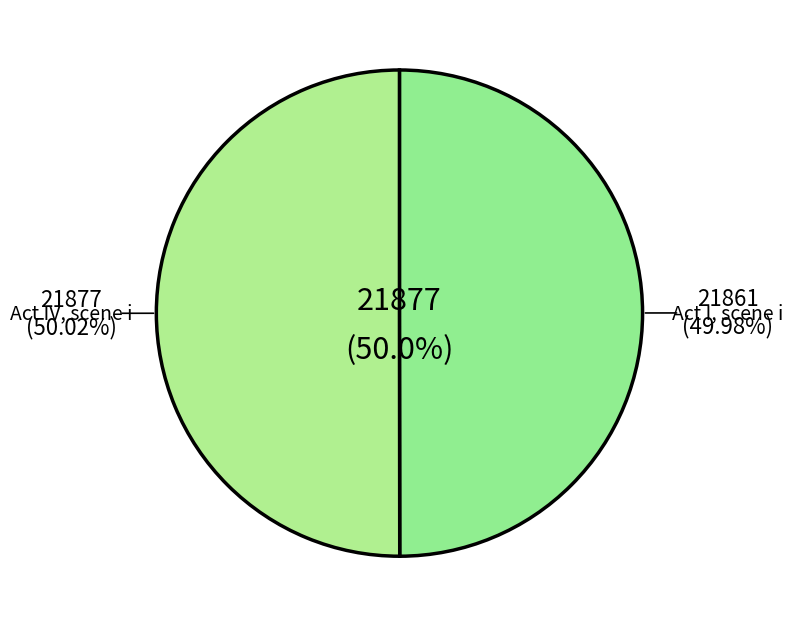

How many segments does this pie chart have?

2